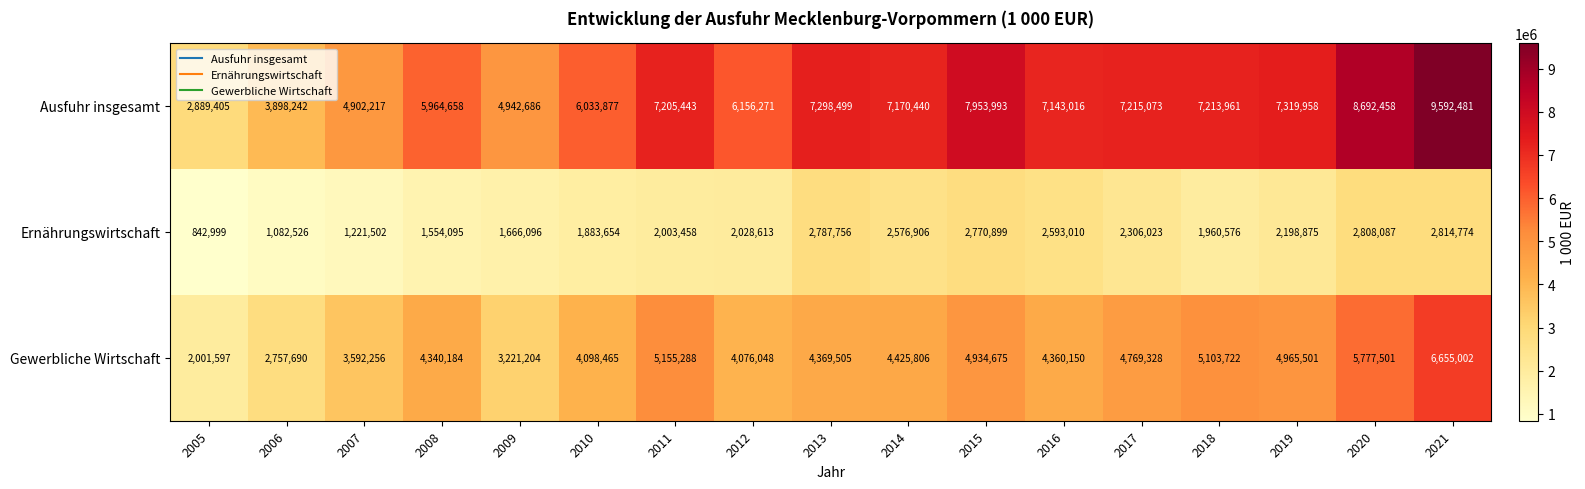

Which category has the highest value across all series?

2021